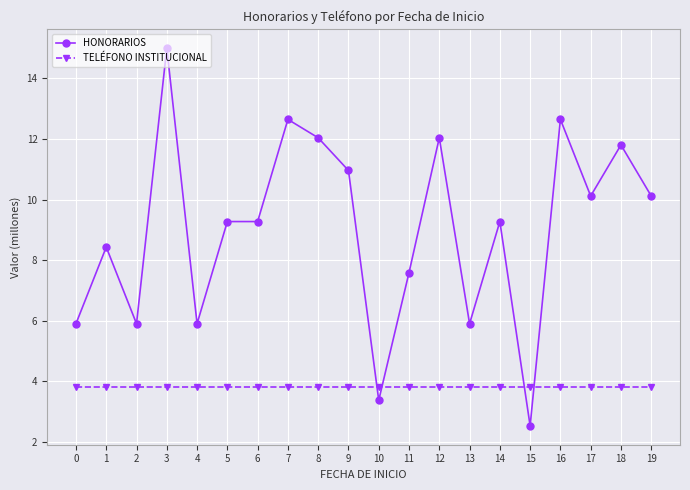

True or false: TELÉFONO INSTITUCIONAL has a value of 2.4 at 12.

False